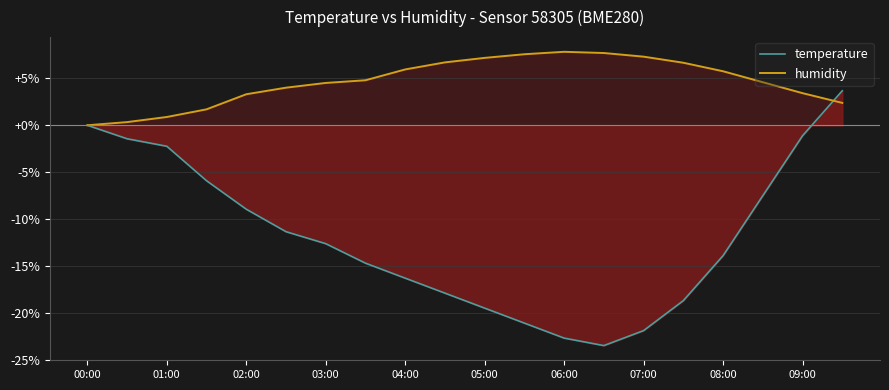

At which label is temperature closest to -9?

02:00